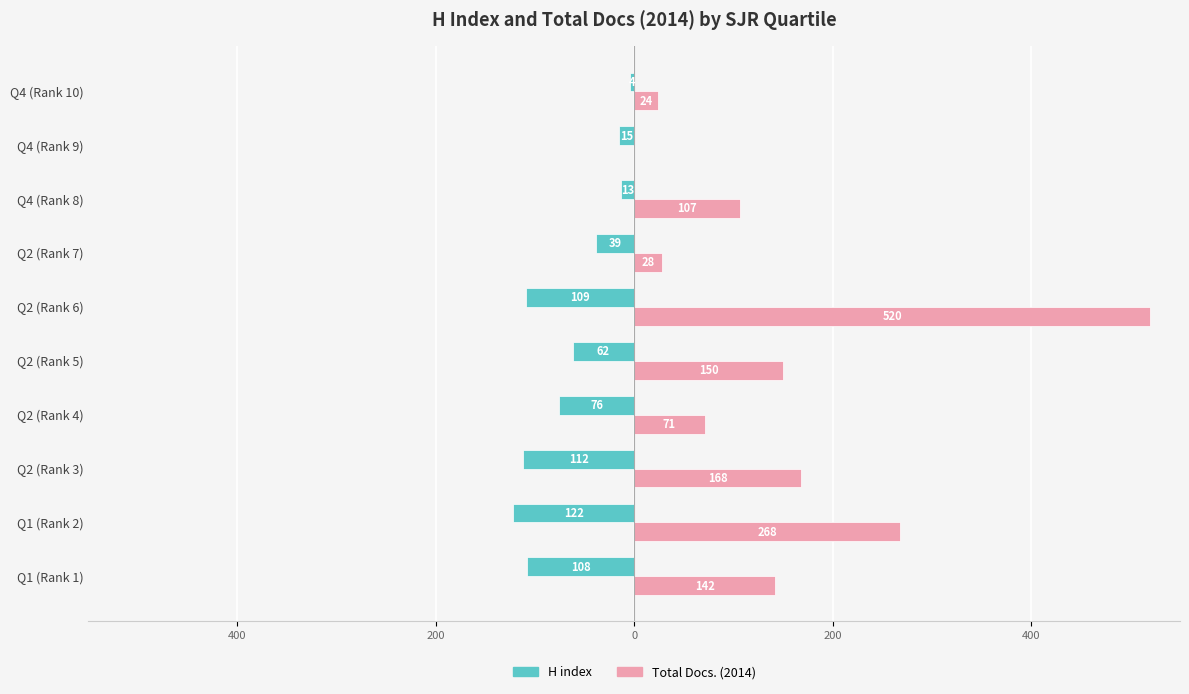

What are all the series names shown in the legend?

H index, Total Docs. (2014)